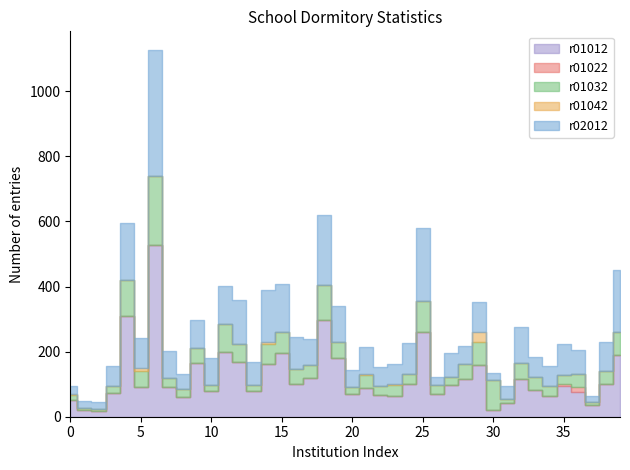

List the series in order of their peak value, highest first.

r01012, r02012, r01032, r01042, r01022